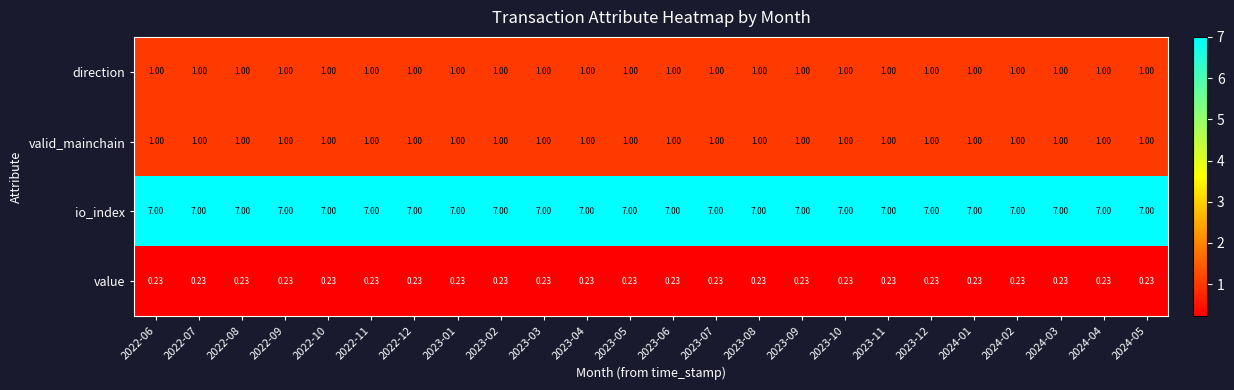

Is the value of io_index at 2023-03 greater than the value of direction at 2023-12?

Yes